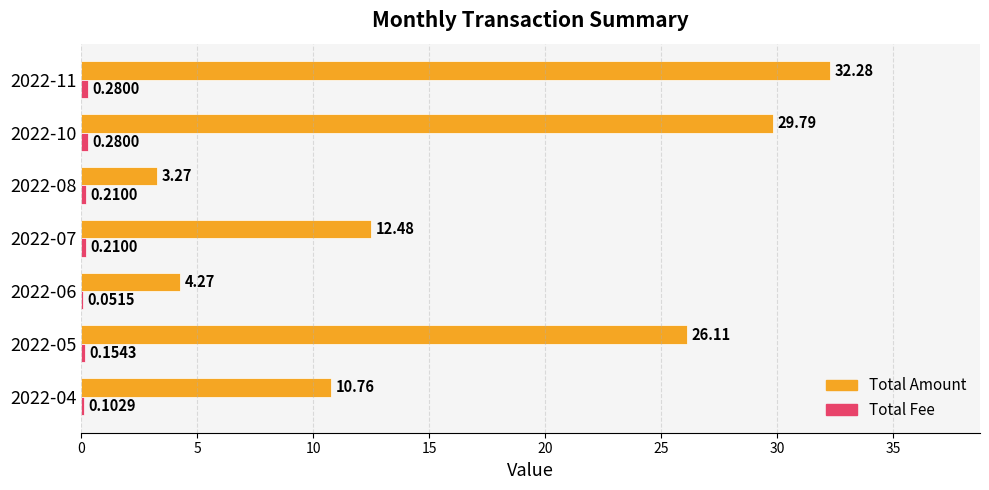

What is the total value across all series at 2022-10?

30.1